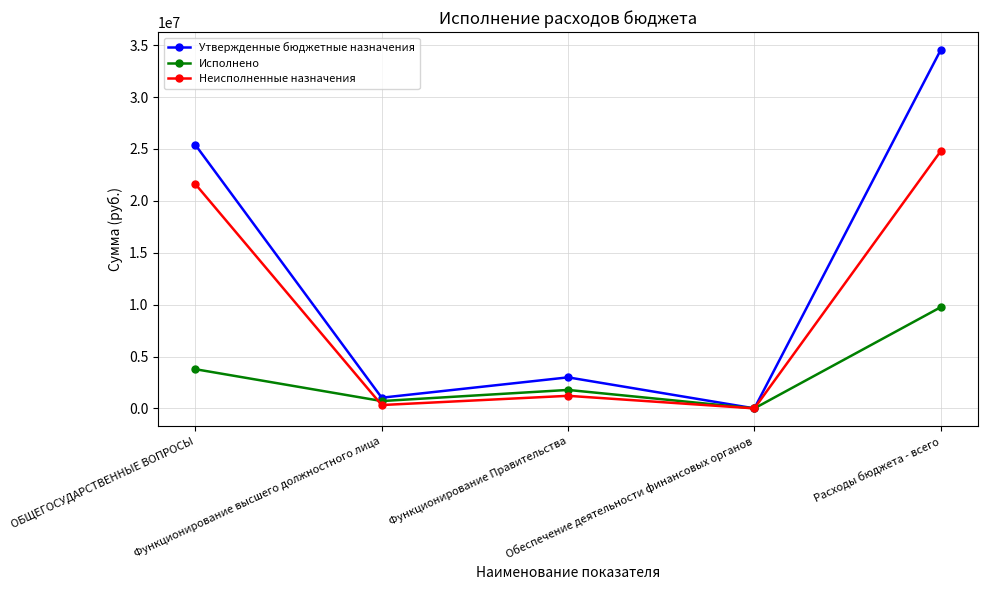

At which category is the sum across all series the highest?

Расходы бюджета - всего